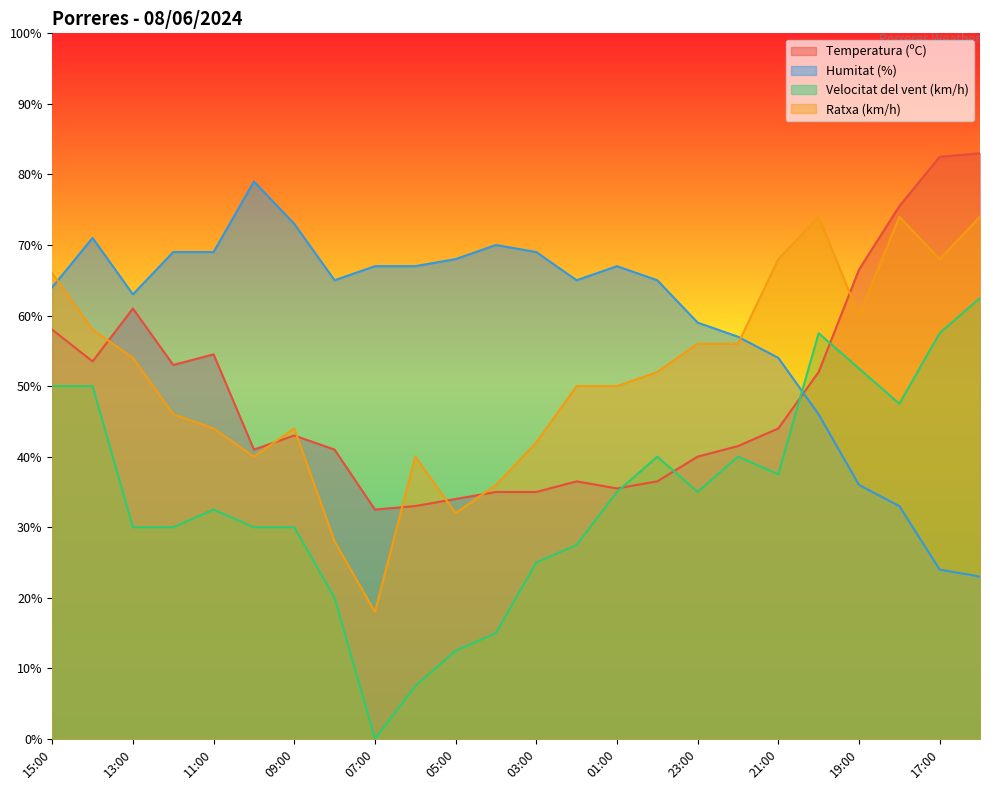

At 05:00, list the series in order from largest to smallest.

Humitat (%), Temperatura (ºC), Ratxa (km/h), Velocitat del vent (km/h)